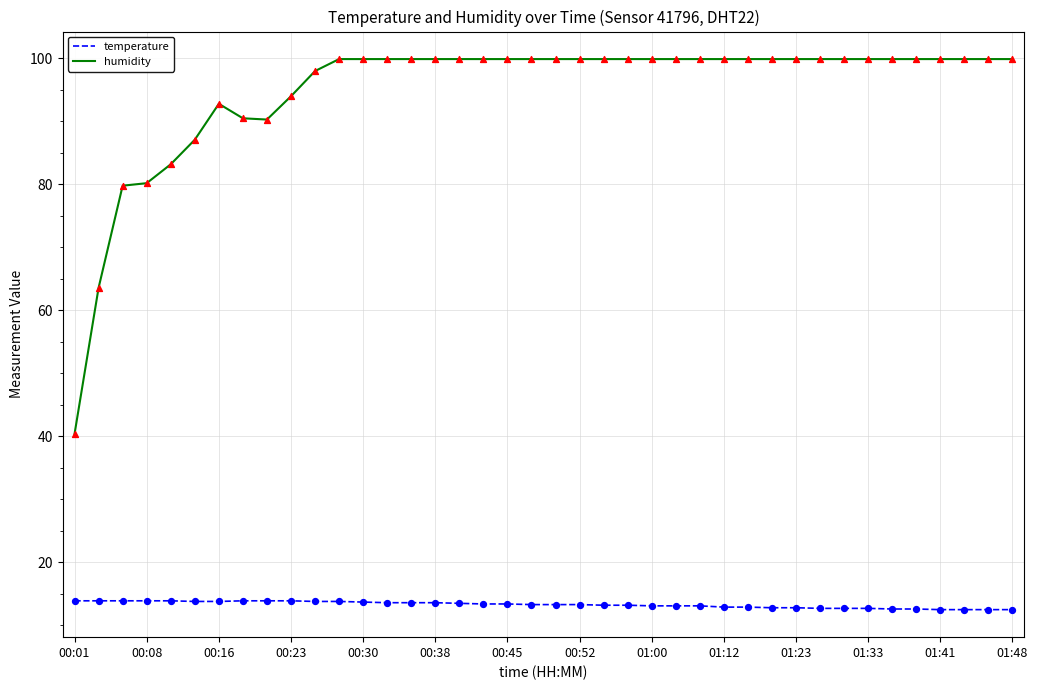

Which series has the widest spread of values?

humidity